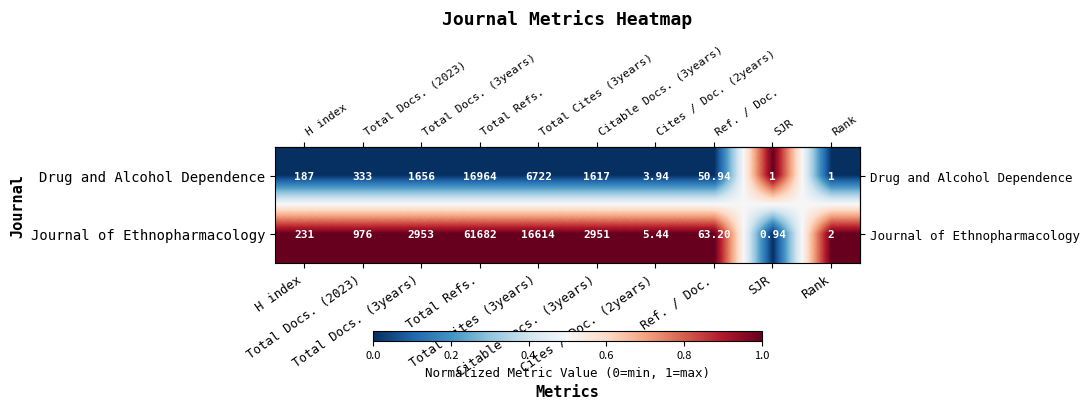

At Total Cites (3years), list the series in order from smallest to largest.

Drug and Alcohol Dependence, Journal of Ethnopharmacology